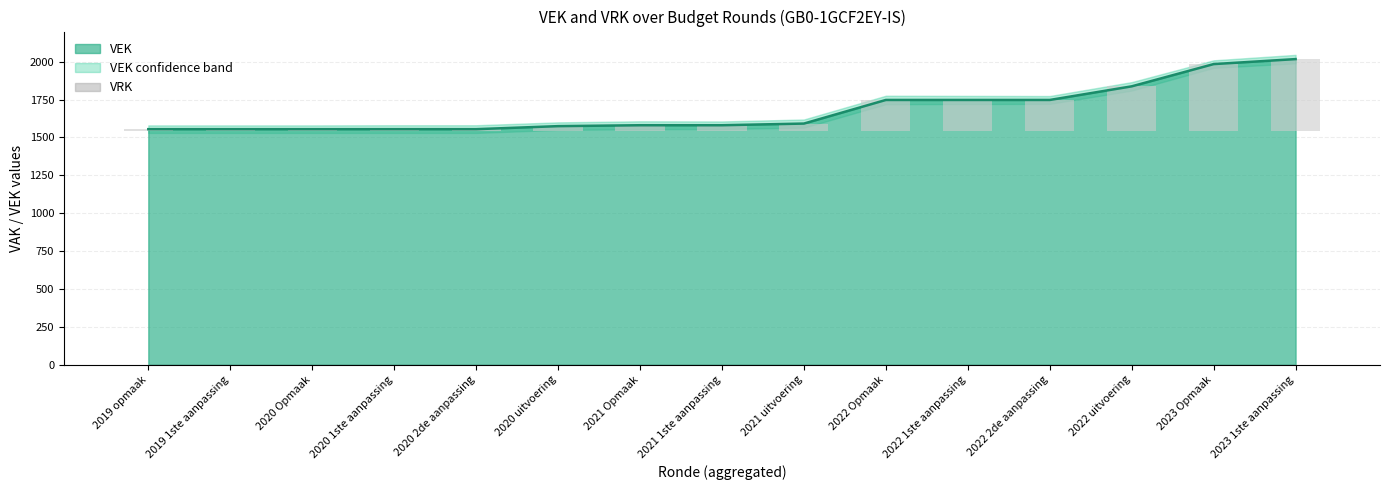

Reading left to right, what are all the values shown in this chart?

2019 opmaak=1555	2019 1ste aanpassing=1555	2020 Opmaak=1555	2020 1ste aanpassing=1555	2020 2de aanpassing=1555	2020 uitvoering=1575	2021 Opmaak=1581	2021 1ste aanpassing=1581	2021 uitvoering=1592	2022 Opmaak=1748	2022 1ste aanpassing=1748	2022 2de aanpassing=1748	2022 uitvoering=1838	2023 Opmaak=1985	2023 1ste aanpassing=2018